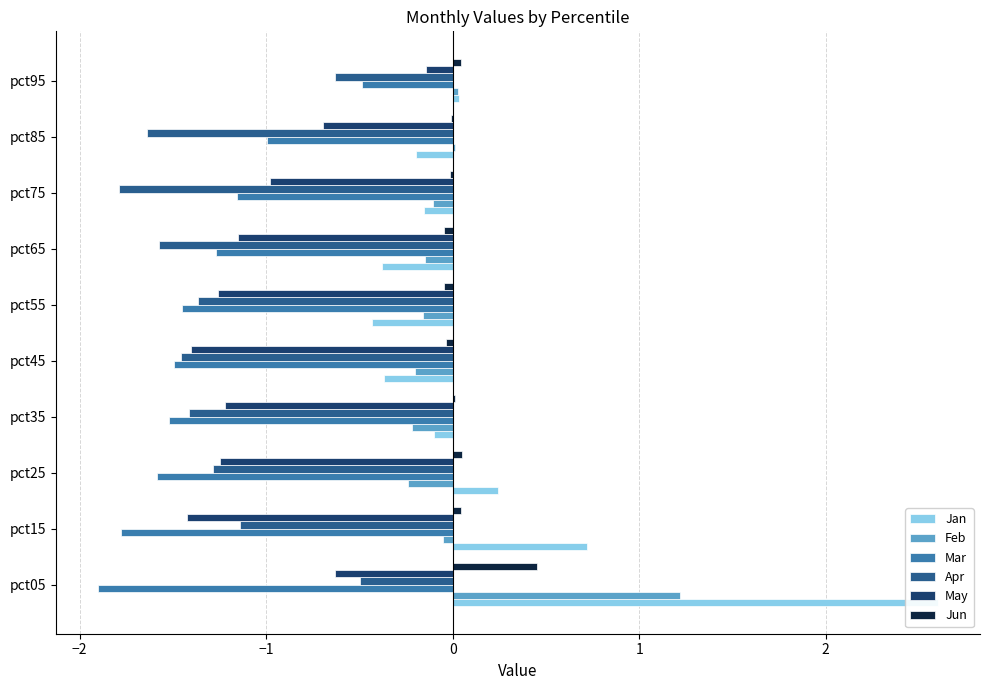

At how many categories does at least one series exceed 2?

1